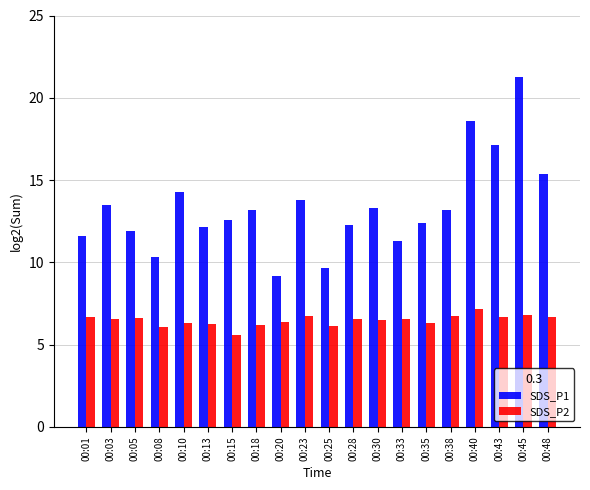

How many distinct data groups are displayed?

2